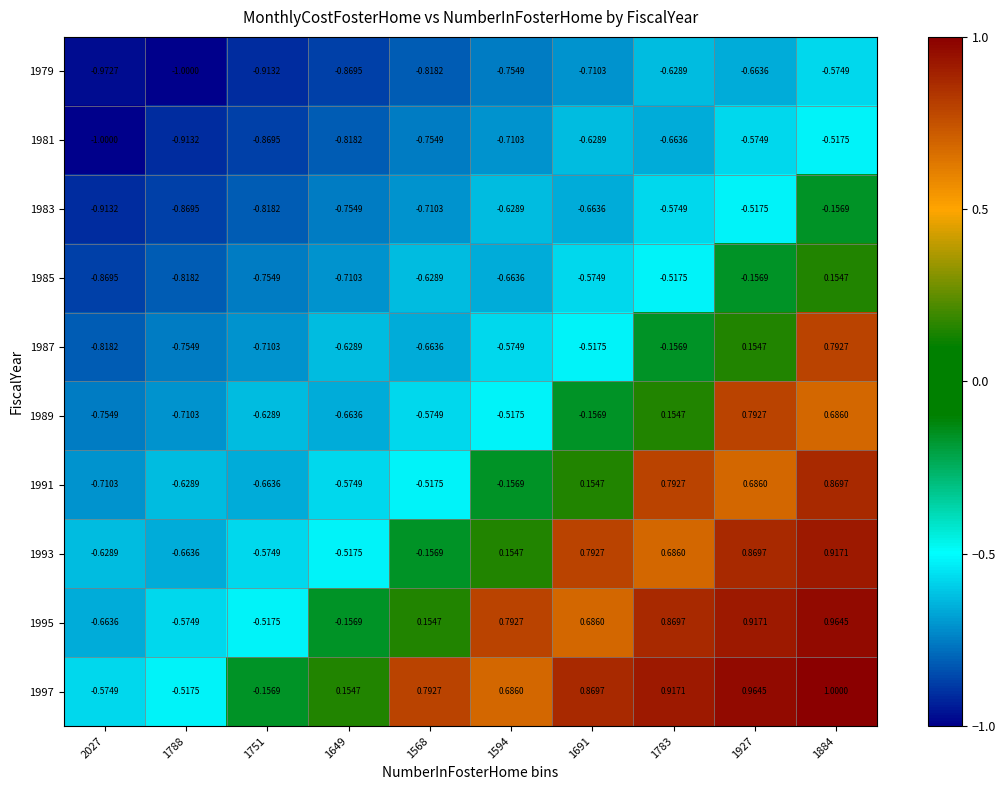

Is the value of 1981 at 1691 greater than the value of 1987 at 1751?

Yes